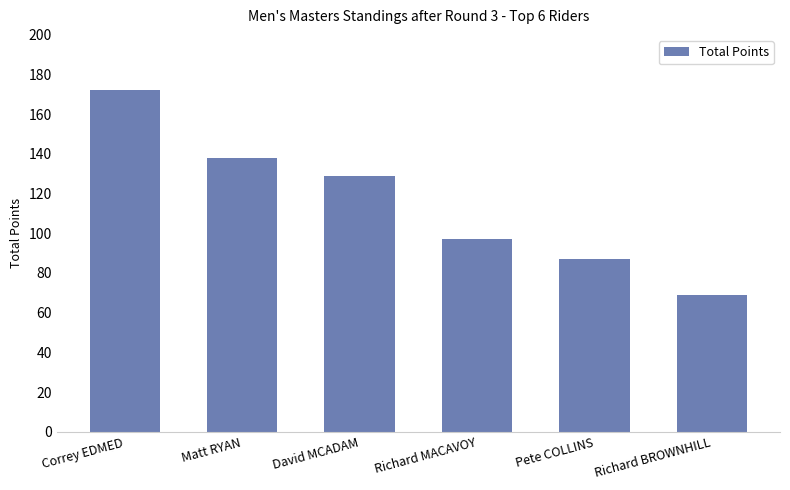

List the labels in order of value, smallest first.

Richard BROWNHILL, Pete COLLINS, Richard MACAVOY, David MCADAM, Matt RYAN, Correy EDMED